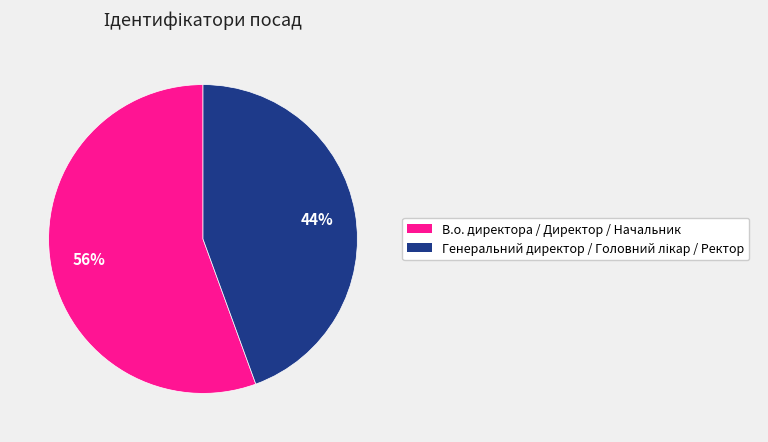

What is the majority slice?

В.о. директора / Директор / Начальник